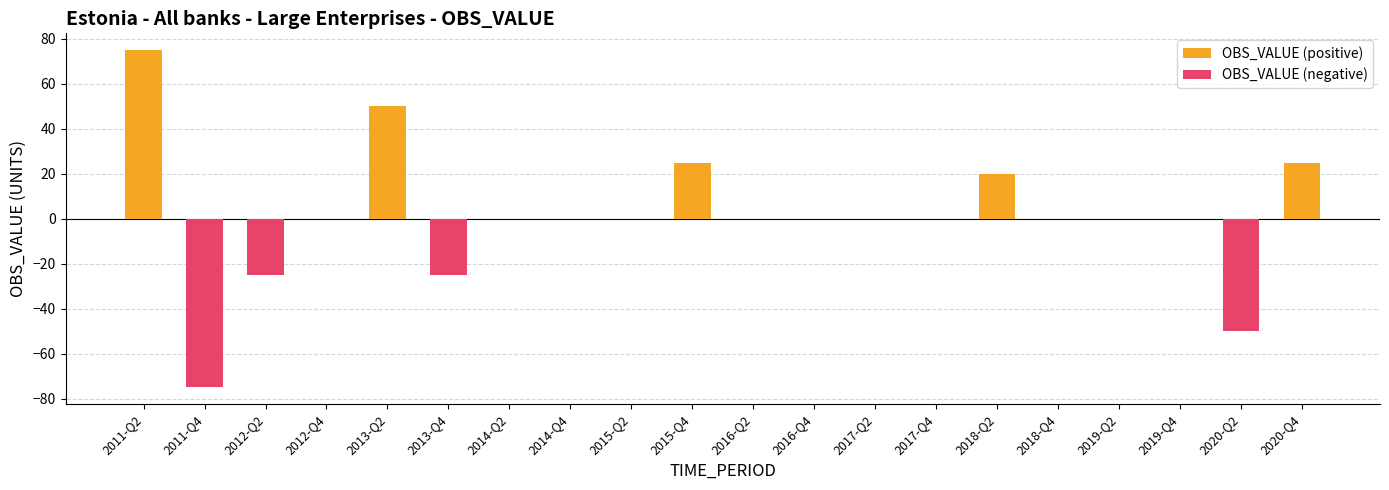

True or false: OBS_VALUE (positive) has a value of 0 at 2019-Q4.

True